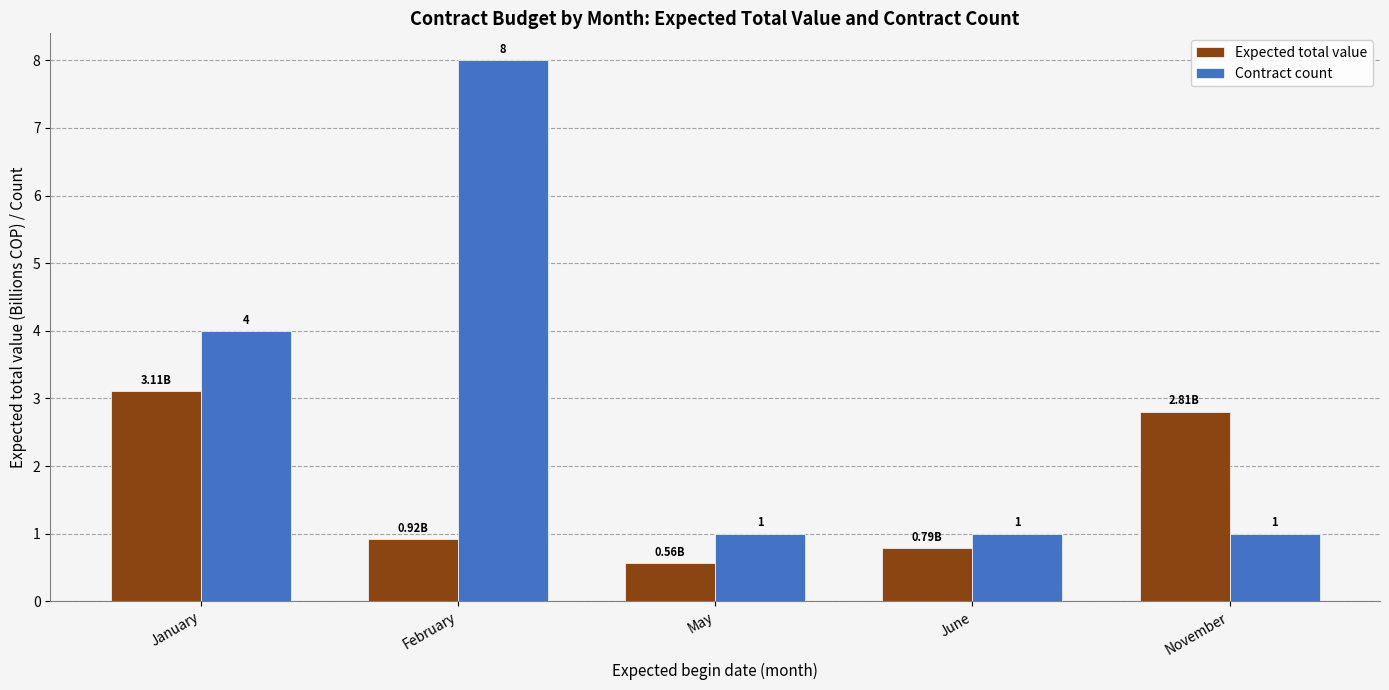

Count the number of data series in this chart.

2